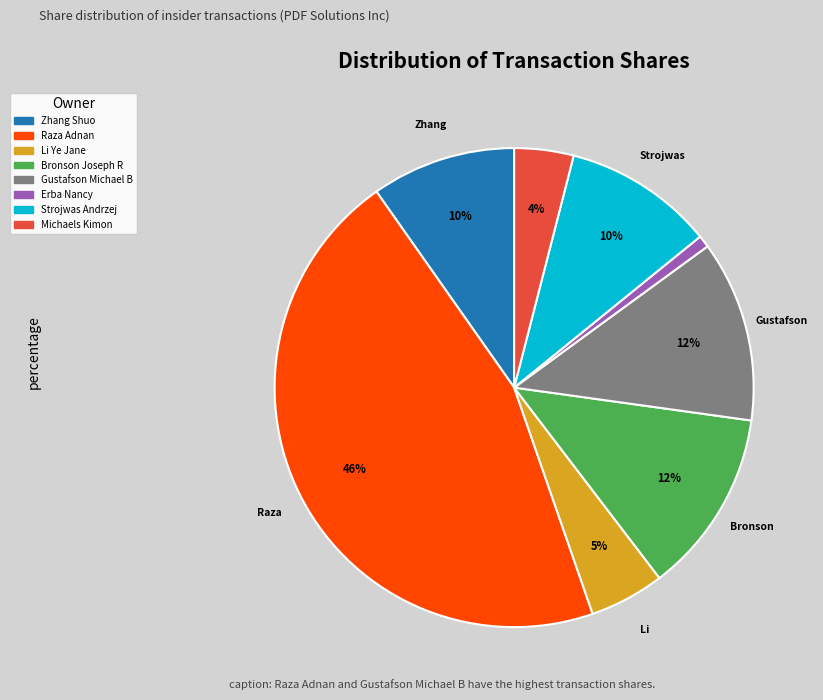

Is there any slice that represents more than half of the pie?

No